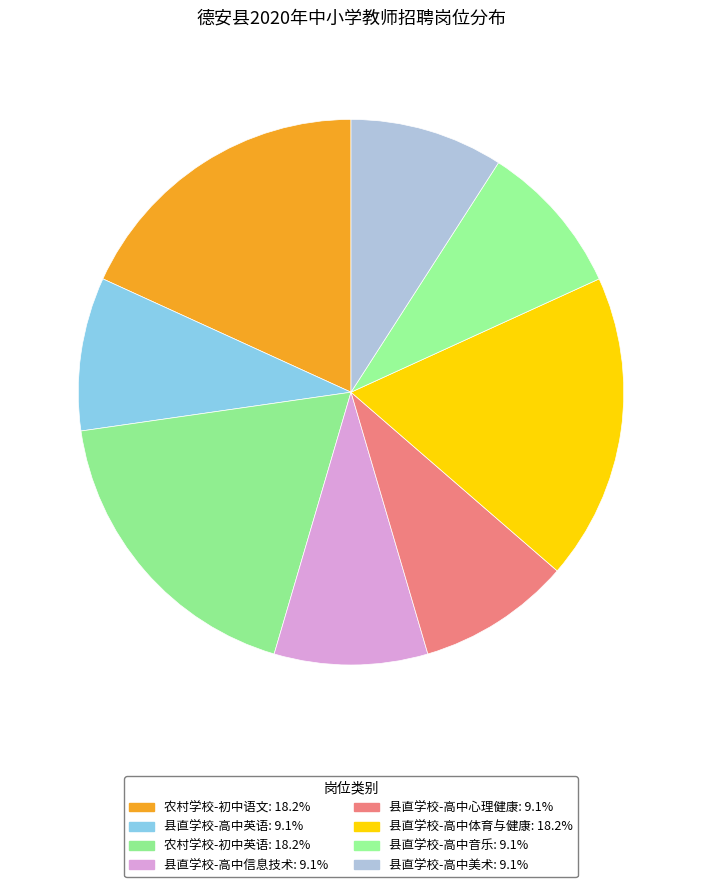

How many slices are in this pie chart?

8